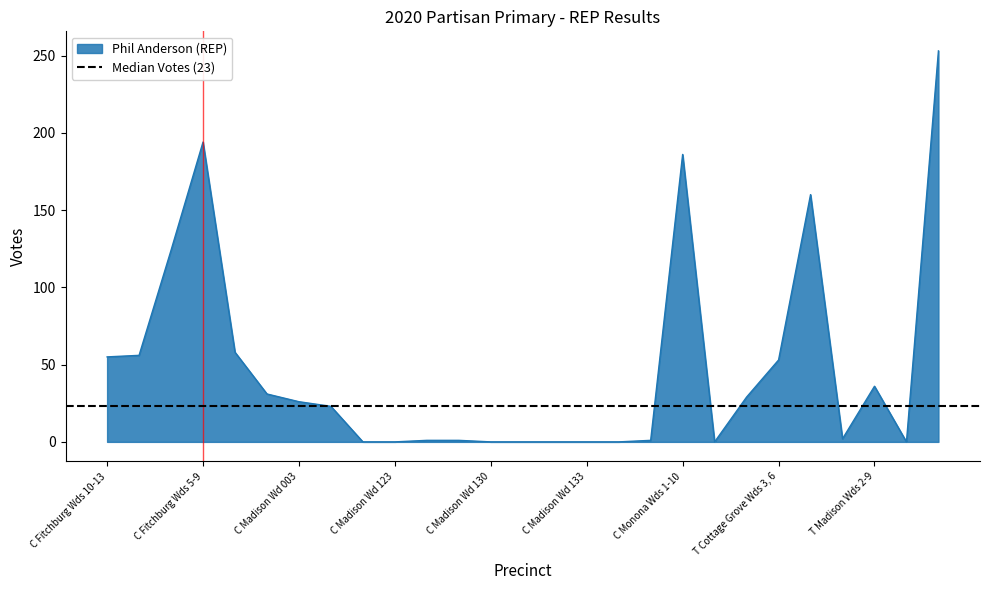

At which category does the data reach its first local peak?

C Fitchburg Wds 5-9